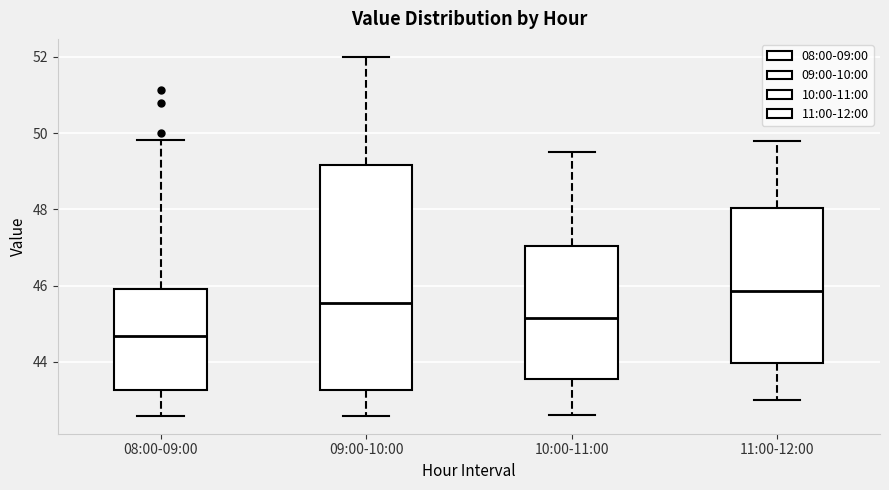

Reading left to right, read every box against the y-axis: the position of its median line, the range the box covers, and the ends of its whiskers. The values are not printed on the chart, so give them approximately, as read against the axis.

08:00-09:00: median 44.6, box 43.2 to 46.0, whiskers 42.6 to 49.8
09:00-10:00: median 45.6, box 43.2 to 49.2, whiskers 42.6 to 52.0
10:00-11:00: median 45.2, box 43.6 to 47.0, whiskers 42.6 to 49.6
11:00-12:00: median 45.8, box 44.0 to 48.0, whiskers 43.0 to 49.8